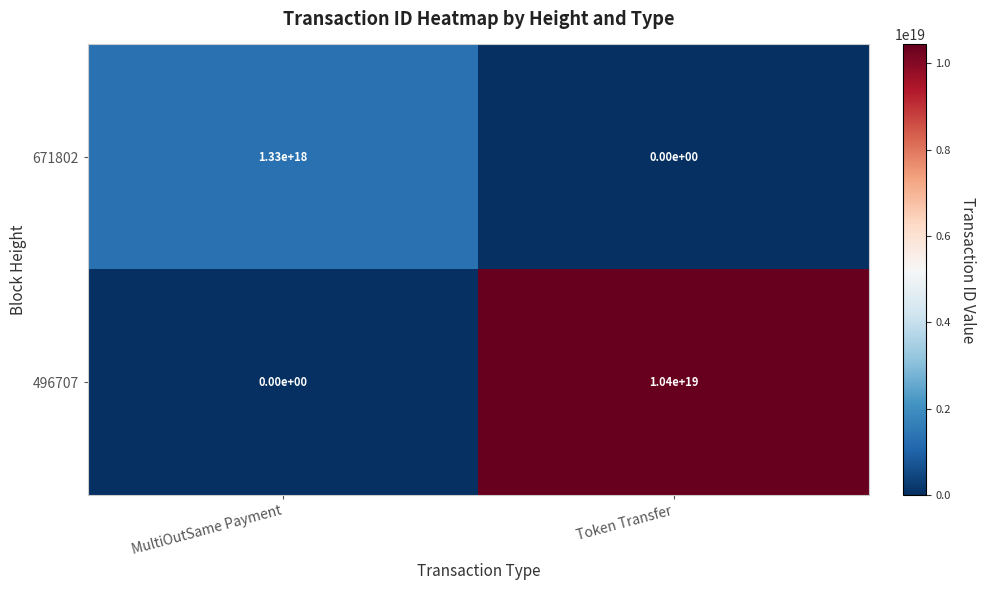

Which series changed the most between MultiOutSame Payment and Token Transfer?

496707